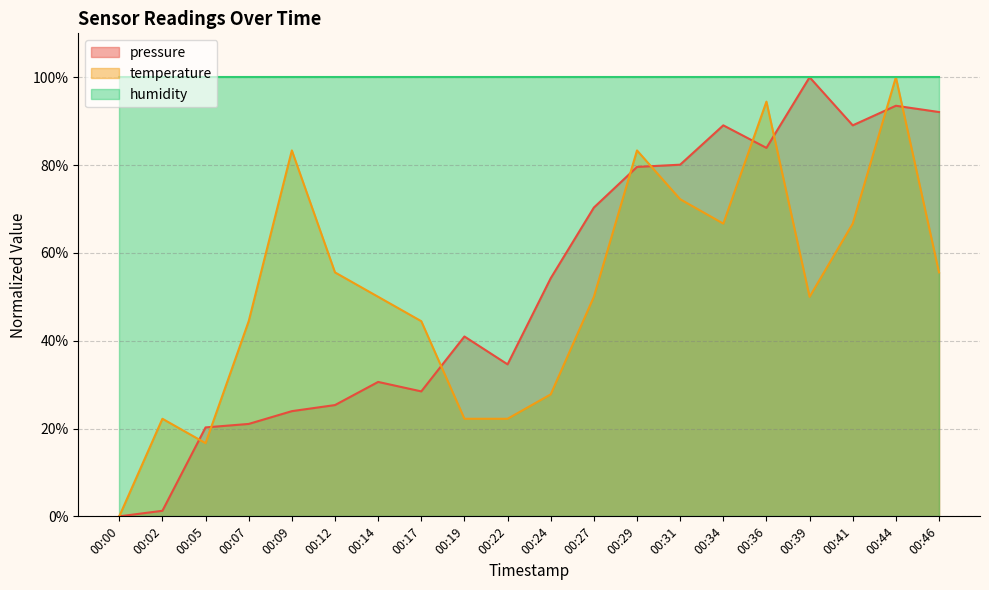

Read the temperature value at 00:46.

55.6